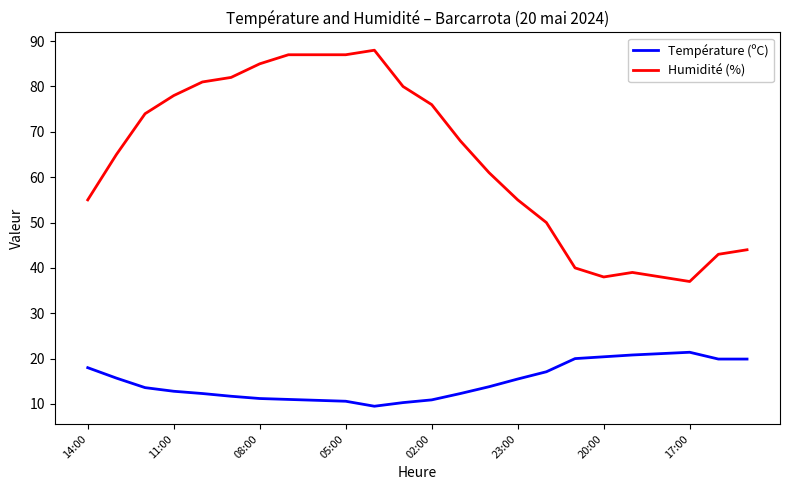

Which series has the widest spread of values?

Humidité (%)